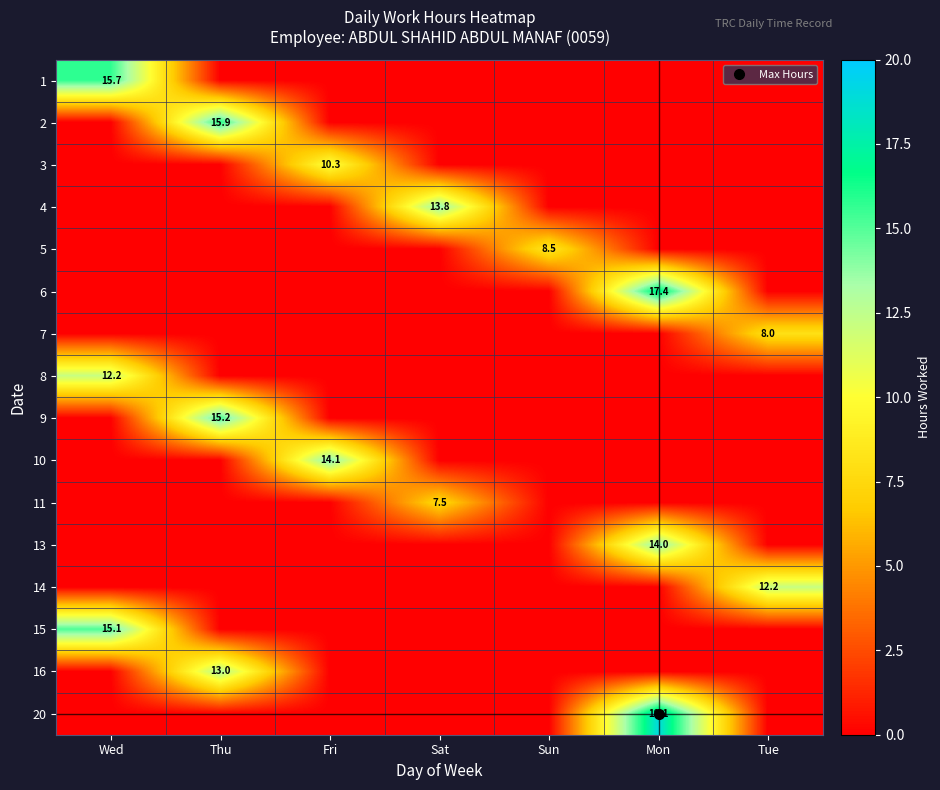

What is the highest value of the 3 series?

10.3